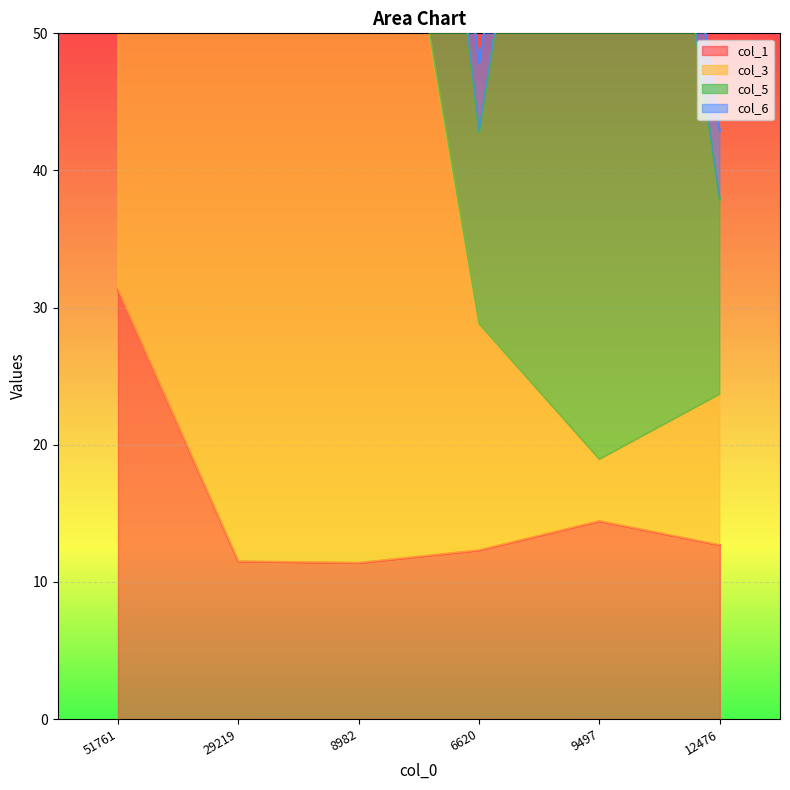

At 29219, list the series in order from smallest to largest.

col_1, col_3